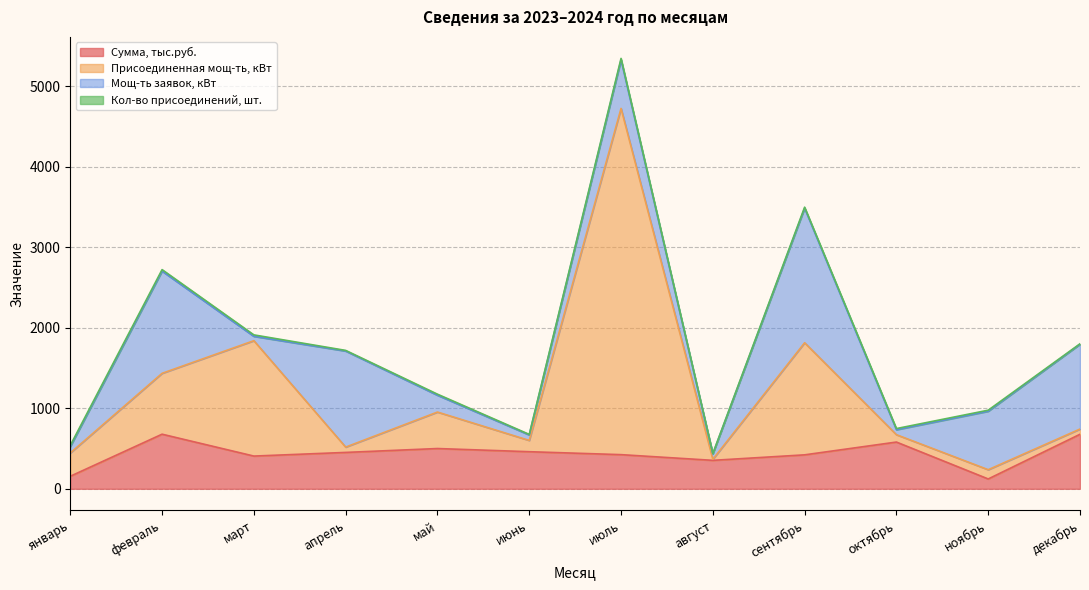

Which series has the widest spread of values?

Присоединенная мощ-ть, кВт